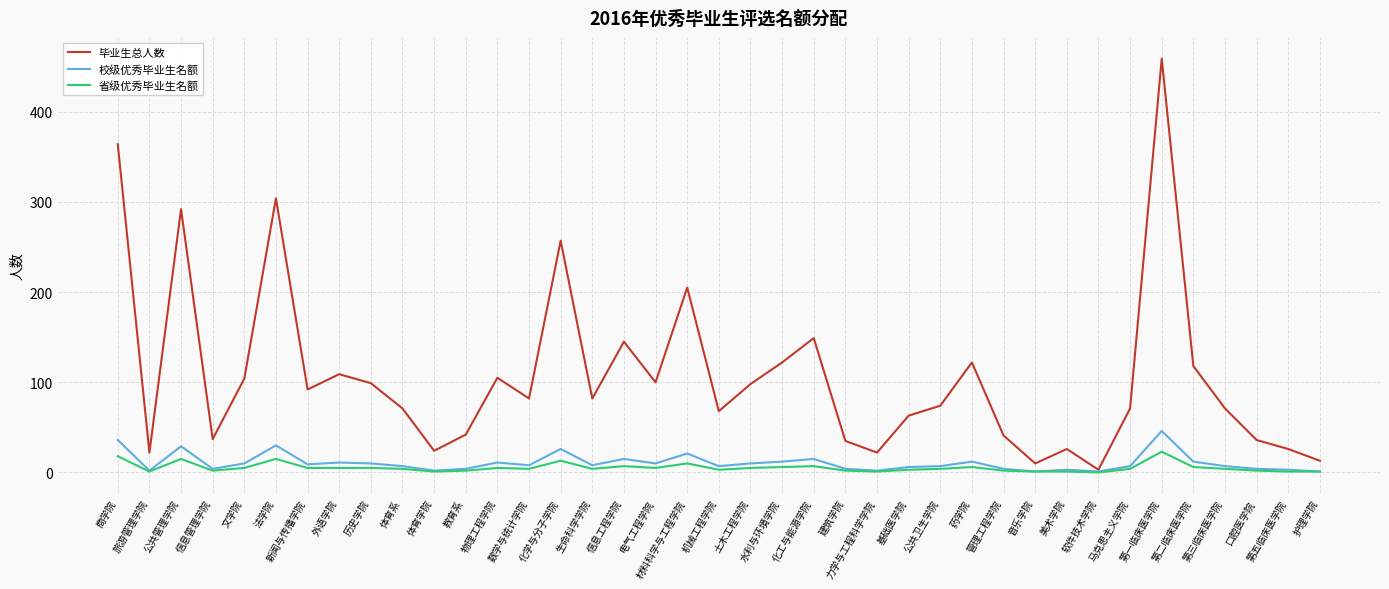

Which series has the largest range (max minus min)?

毕业生总人数